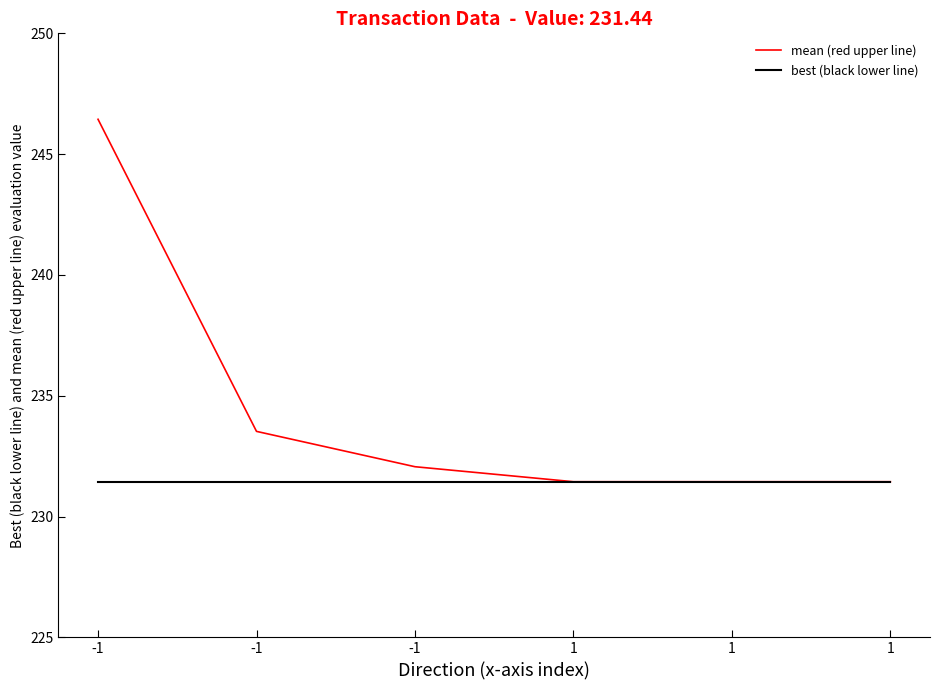

Does the chart have visible grid lines?

No